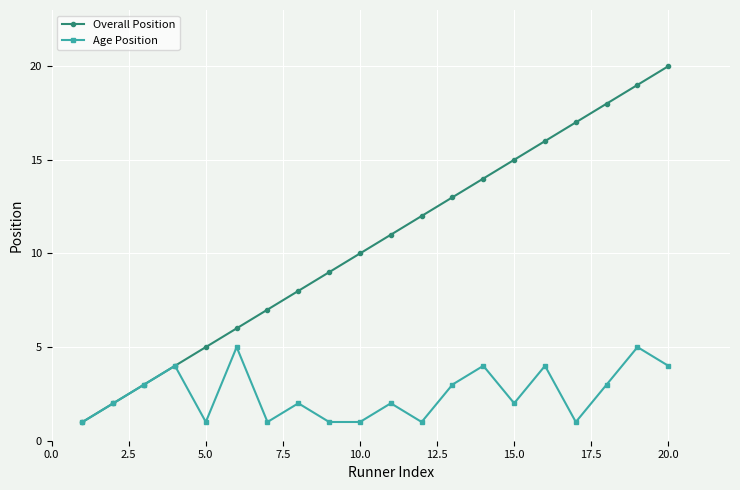

Does the chart have visible grid lines?

Yes